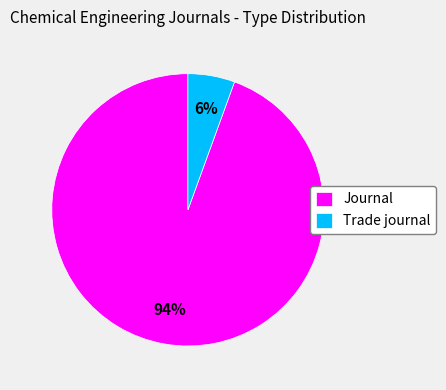

Count the number of slices in the pie.

2